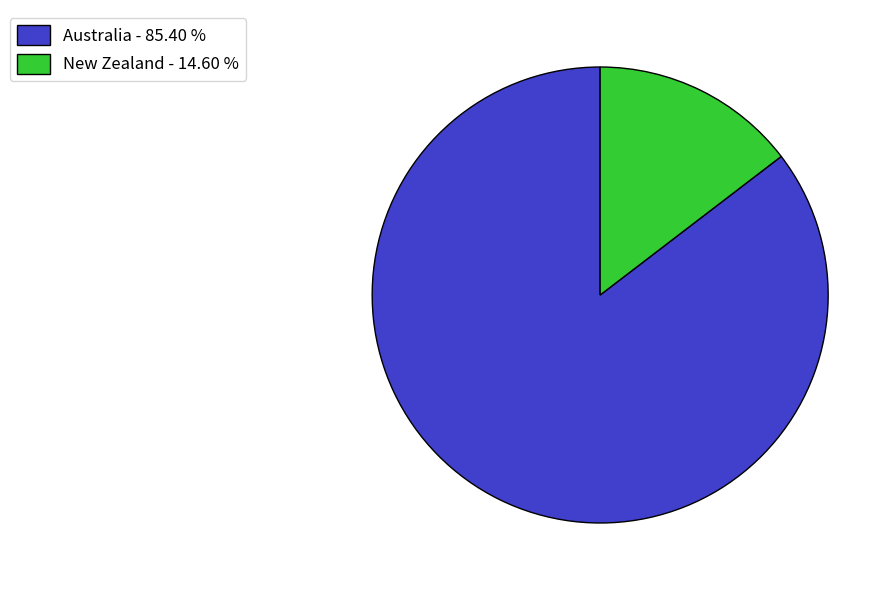

Which has a higher value, Australia - 85.40 % or New Zealand - 14.60 %?

Australia - 85.40 %